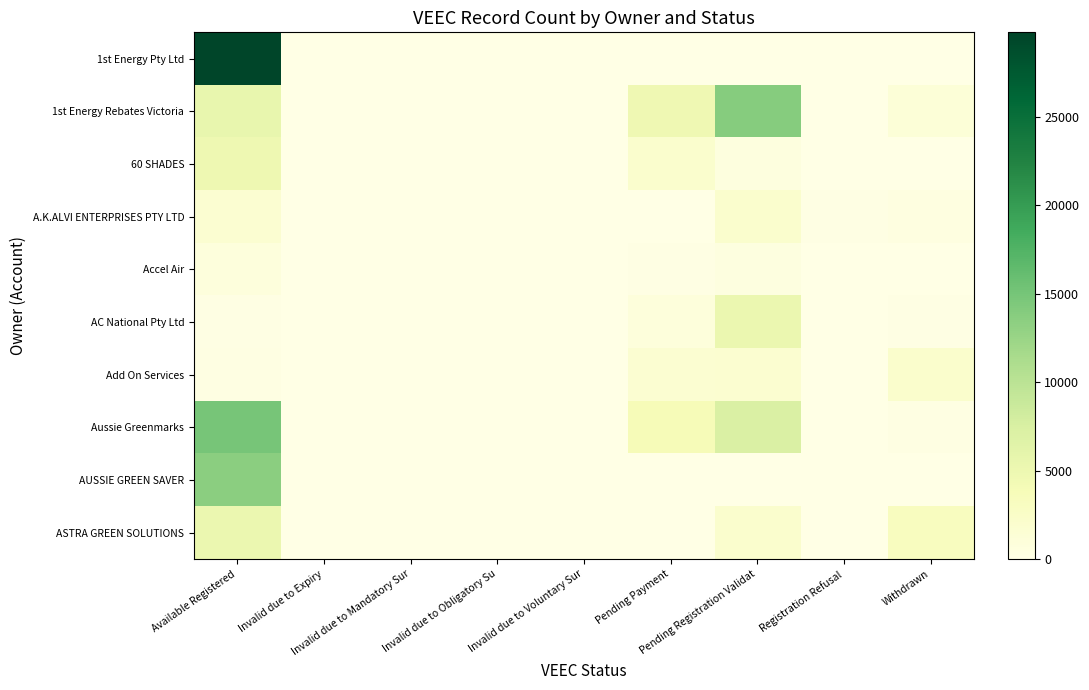

How many categories are shown in the chart?

9